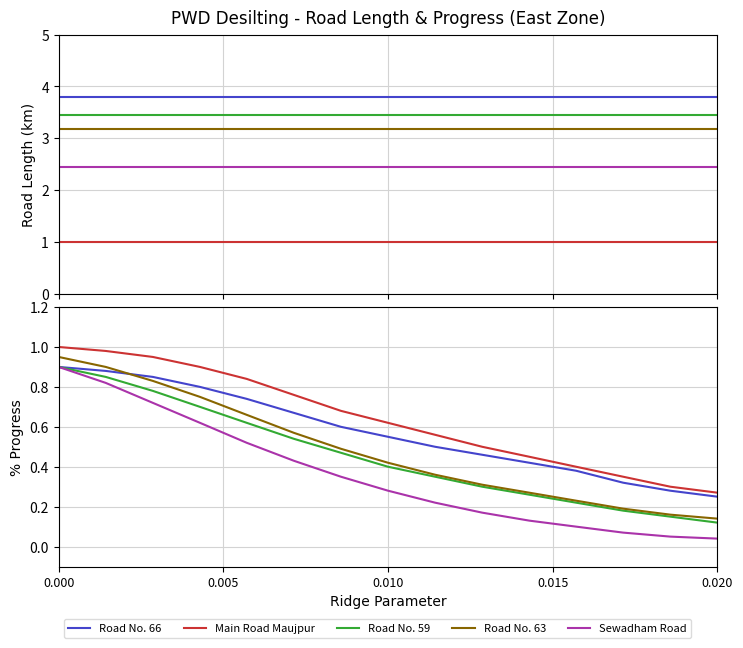

What is the average value of the Road No. 63 series?

0.5